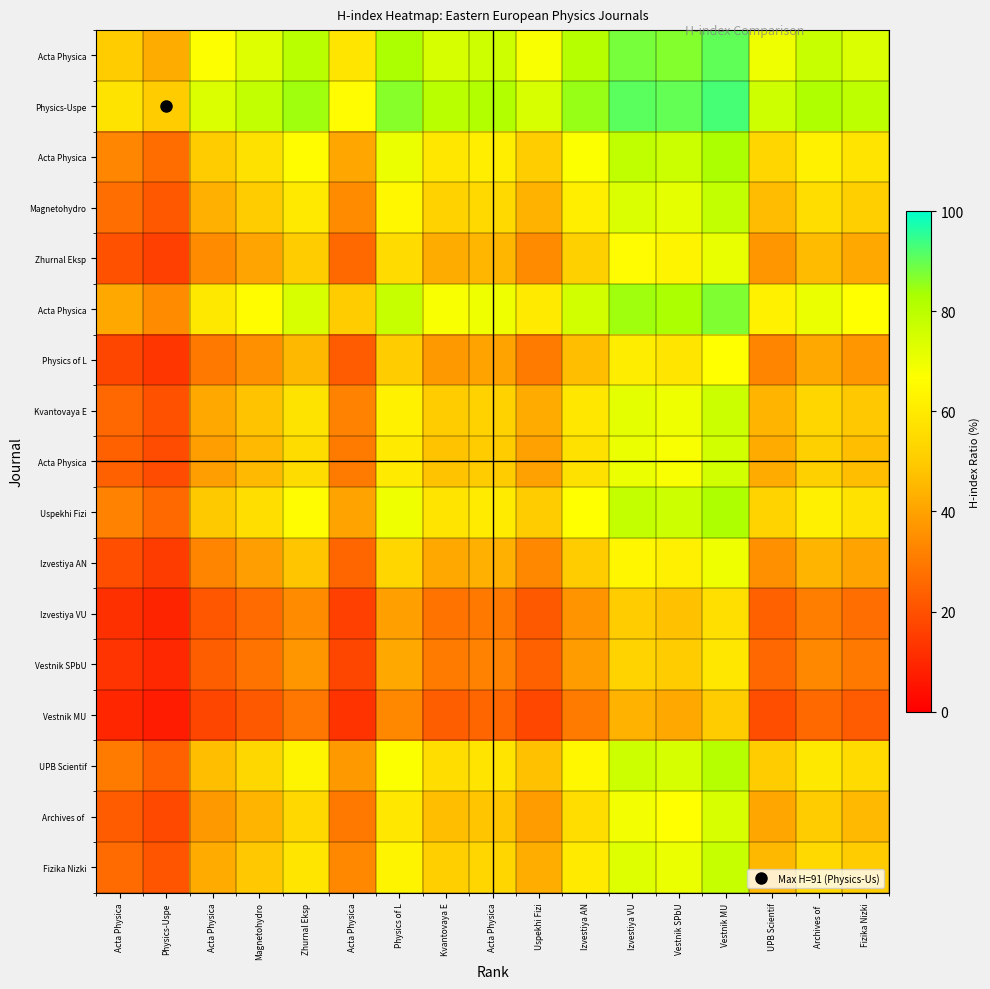

Which has a higher value, Izvestiya VU or Acta Physica?

Izvestiya VU